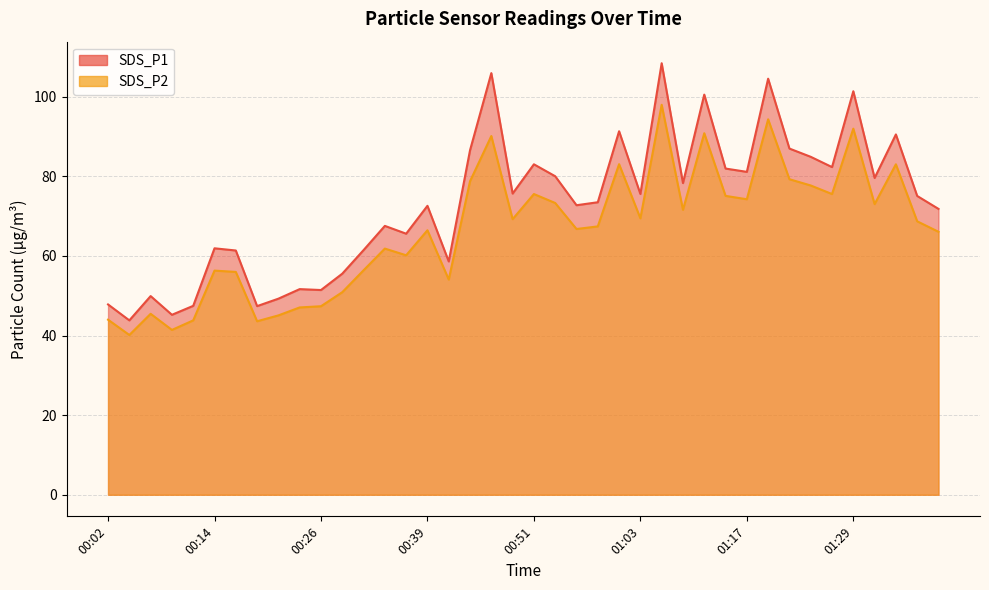

What is the difference between the maximum and minimum values in the SDS_P2 series?

57.8